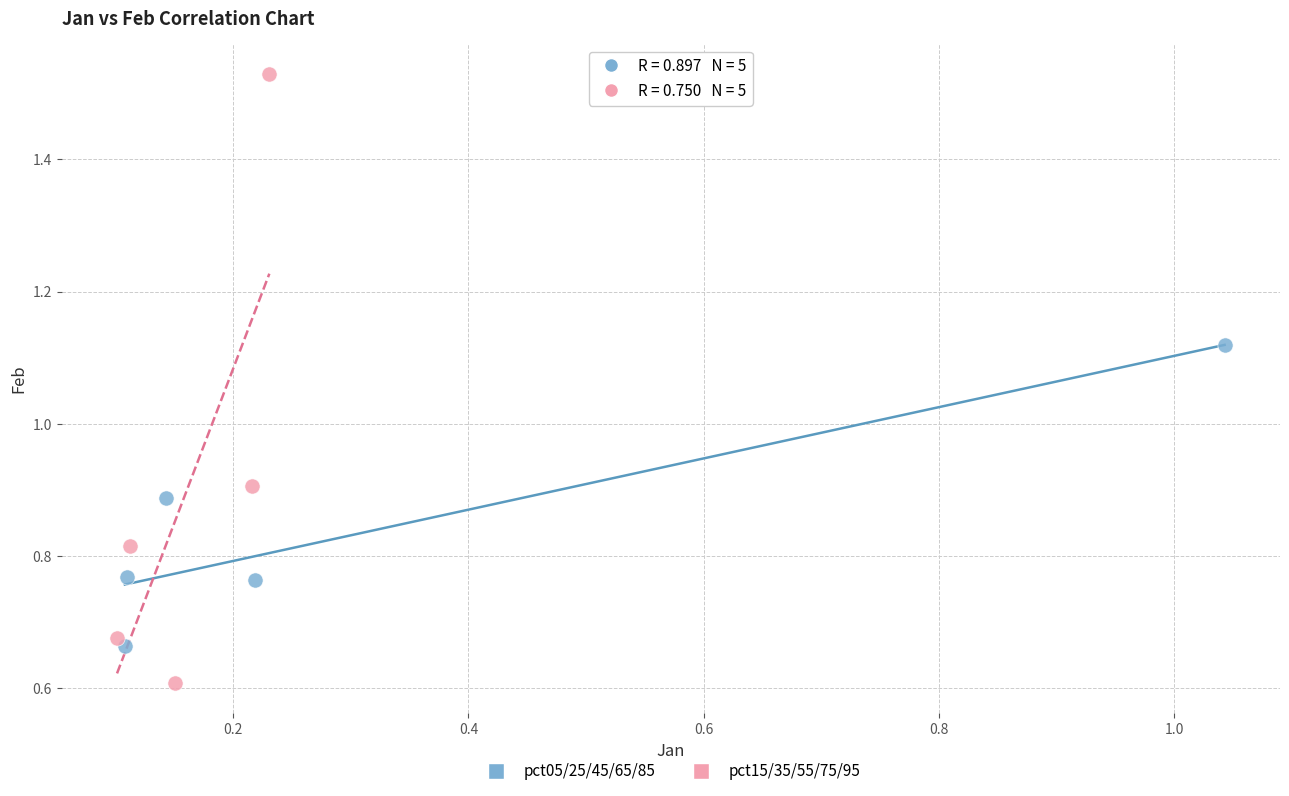

Which series has the largest Y range (max minus min)?

pct15/35/55/75/95